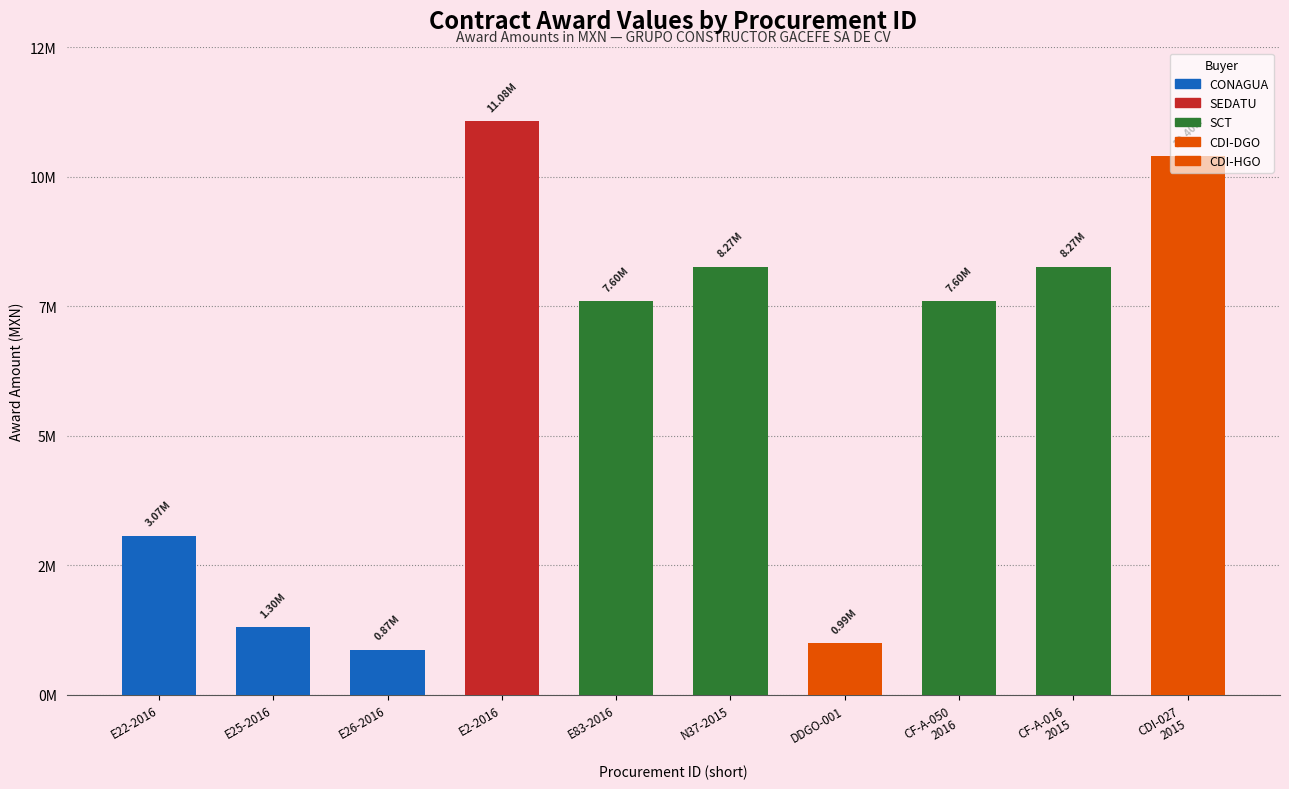

Are the bars horizontal?

No